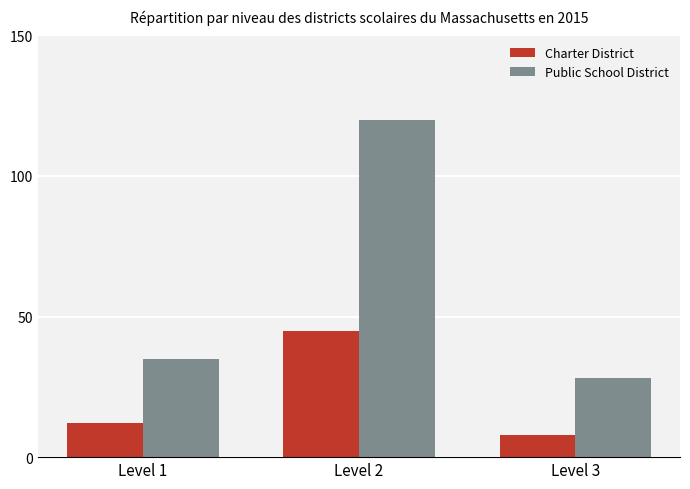

Reading left to right, what are all the values shown in this chart?

Charter District: Level 1=12	Level 2=45	Level 3=8
Public School District: Level 1=35	Level 2=120	Level 3=28